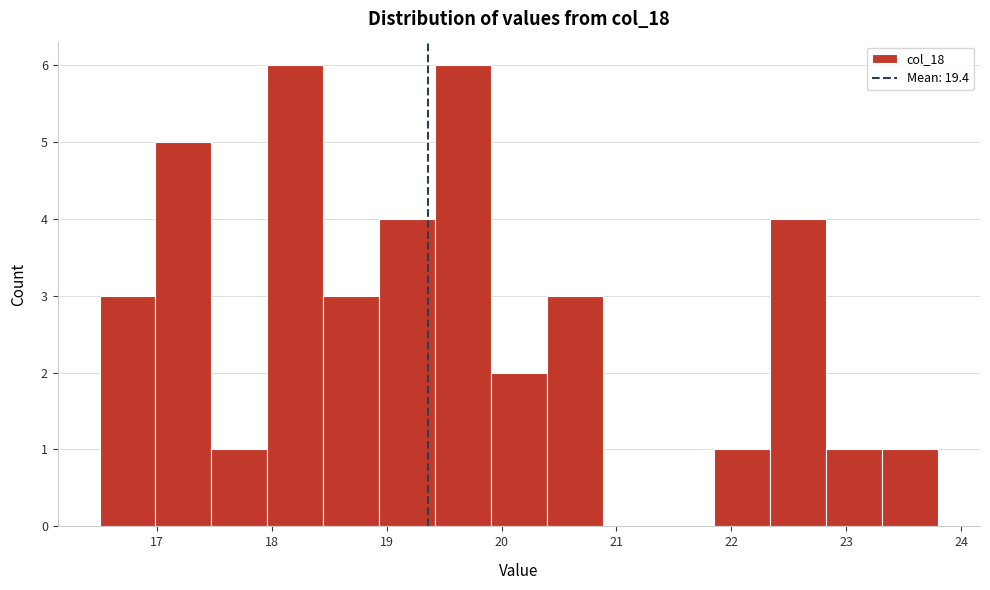

Reading left to right, transcribe this chart: for each bar, give the range it covers on the x-axis and its height. Neither the bar edges nor the heights are printed on the chart, so give them approximately, as read against the axes.

16.5 to 17.0: 3
17.0 to 17.5: 5
17.5 to 18.0: 1
18.0 to 18.4: 6
18.4 to 18.9: 3
18.9 to 19.4: 4
19.4 to 19.9: 6
19.9 to 20.4: 2
20.4 to 20.9: 3
20.9 to 21.4: 0
21.4 to 21.9: 0
21.9 to 22.3: 1
22.3 to 22.8: 4
22.8 to 23.3: 1
23.3 to 23.8: 1